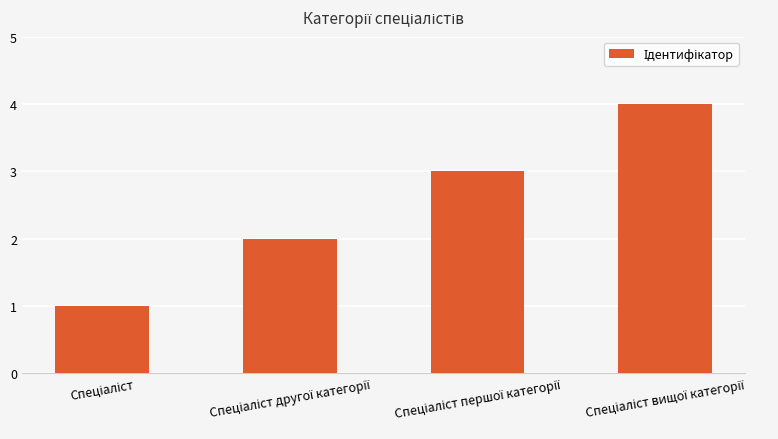

What is the sum of all values?

10